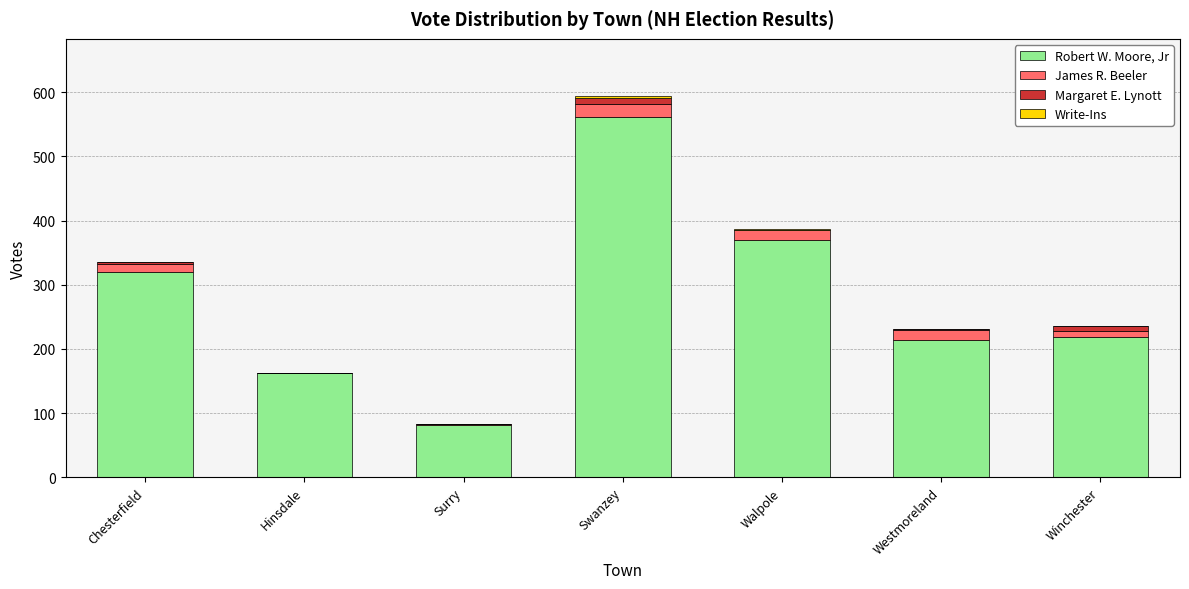

At which category is the sum across all series the highest?

Swanzey